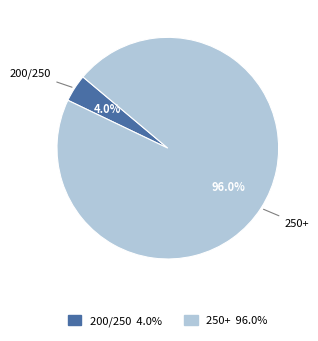

Which has a higher value, 200/250 or 250+?

250+